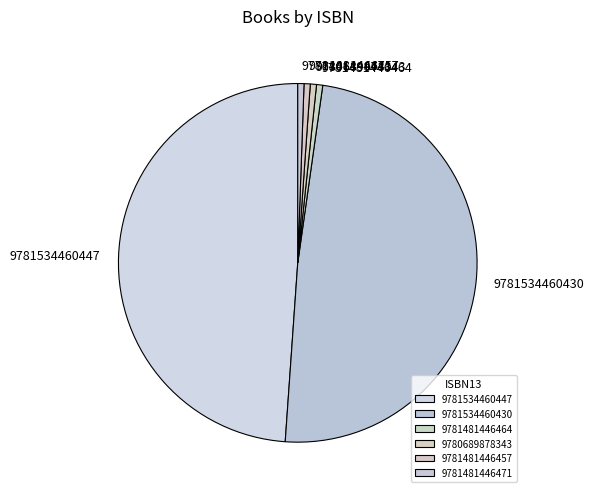

Between 9781534460447 and 9781481446471, which is larger?

9781534460447